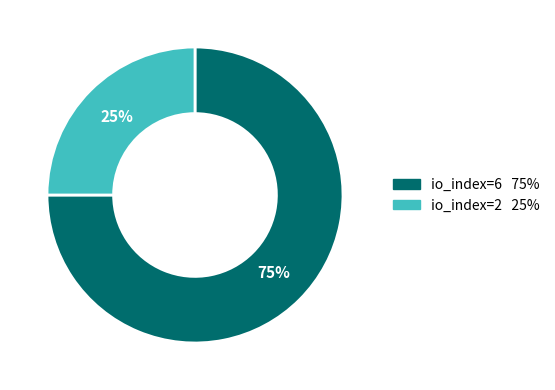

How many segments does this pie chart have?

2